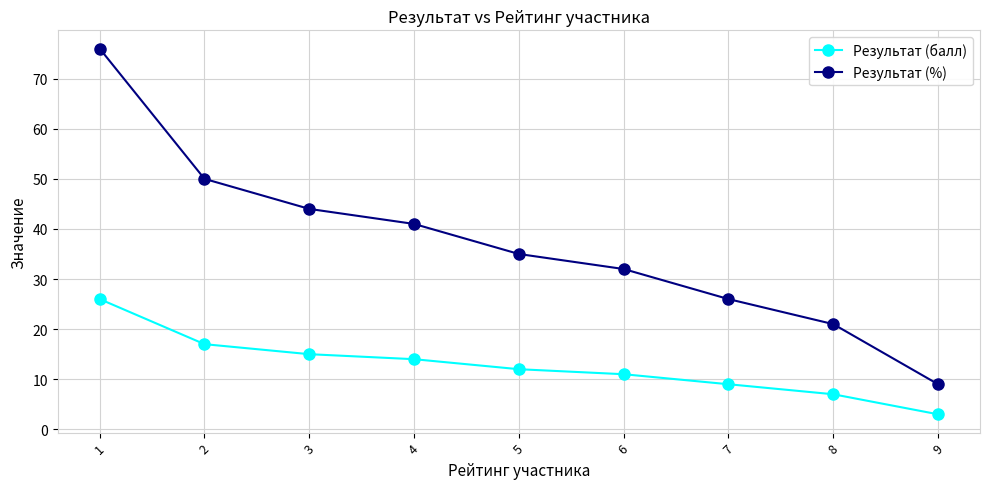

Which label corresponds to the smallest value in the chart?

9